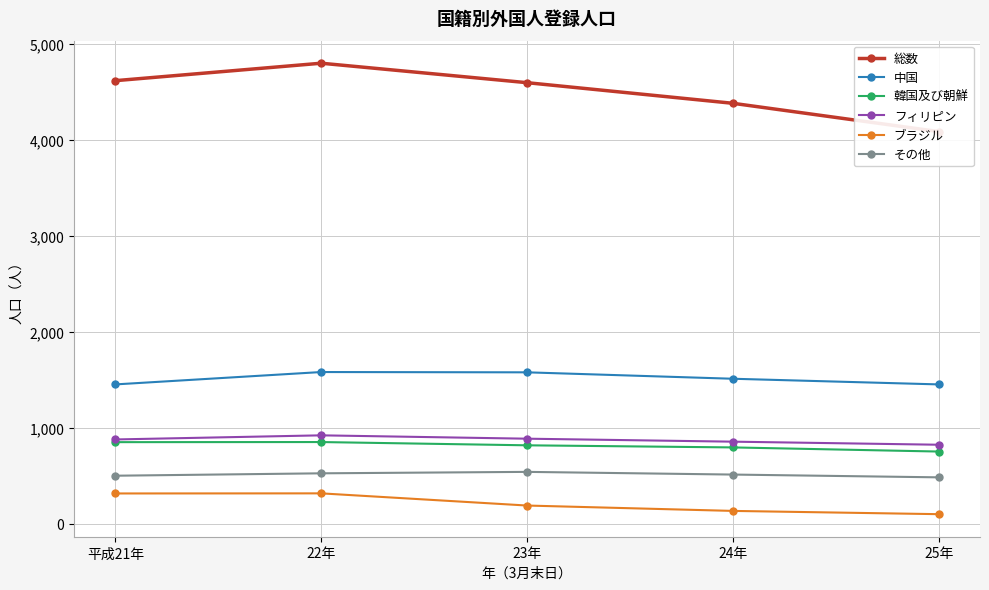

The value of フィリピン at 25年 is 823. True or false?

True